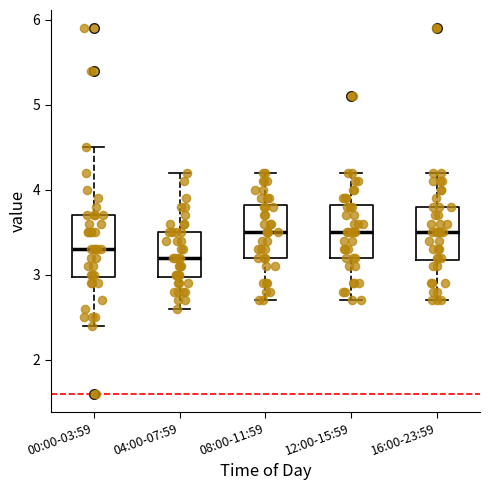

Reading left to right, read every box against the y-axis: the position of its median line, the range the box covers, and the ends of its whiskers. The values are not printed on the chart, so give them approximately, as read against the axis.

00:00-03:59: median 3.3, box 3.0 to 3.7, whiskers 2.4 to 4.5
04:00-07:59: median 3.2, box 3.0 to 3.5, whiskers 2.6 to 4.2
08:00-11:59: median 3.5, box 3.2 to 3.8, whiskers 2.7 to 4.2
12:00-15:59: median 3.5, box 3.2 to 3.8, whiskers 2.7 to 4.2
16:00-23:59: median 3.5, box 3.2 to 3.8, whiskers 2.7 to 4.2